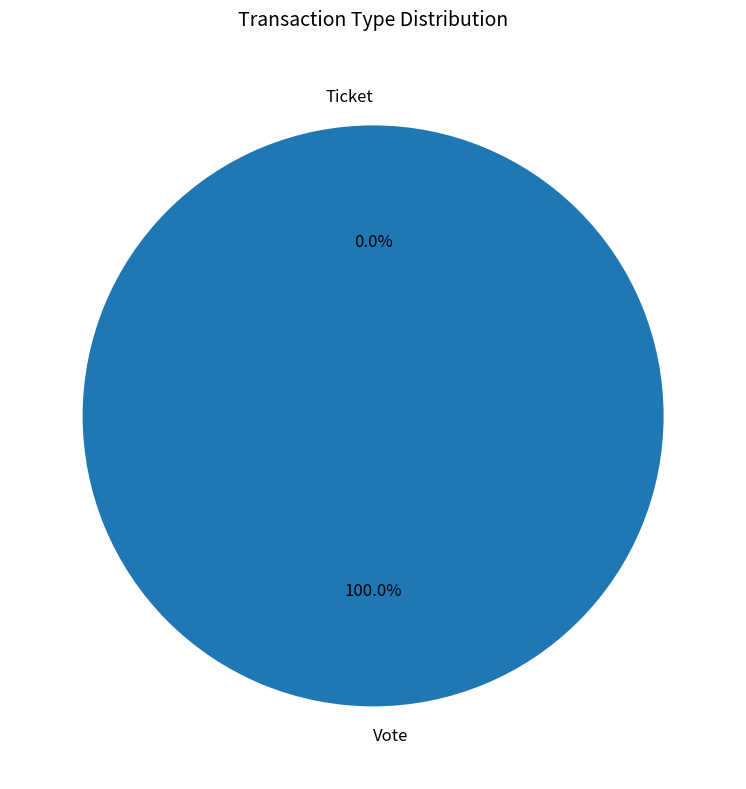

What is the change in value from Vote to Ticket?

-1